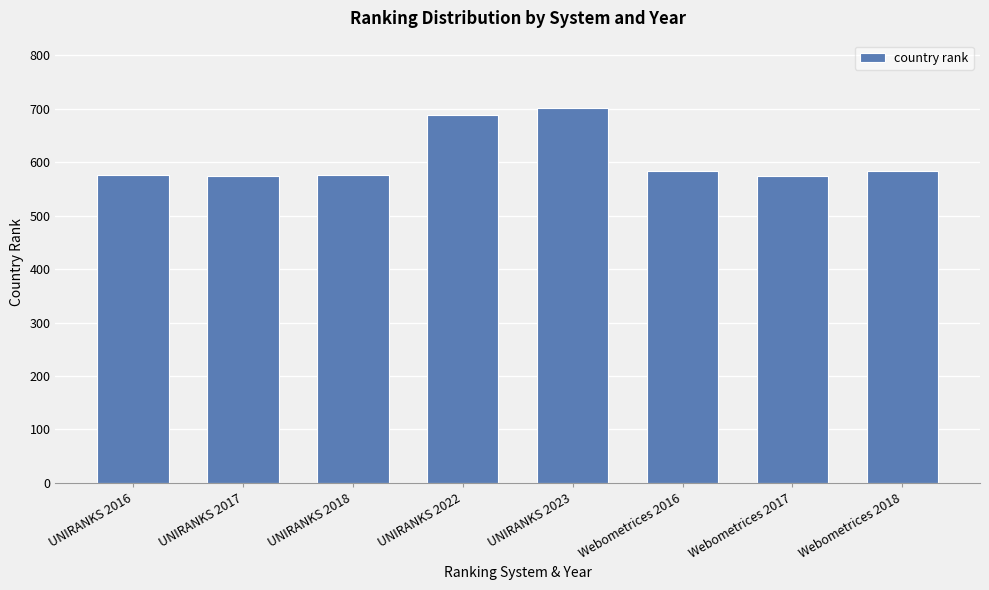

Does the chart contain any negative values?

No